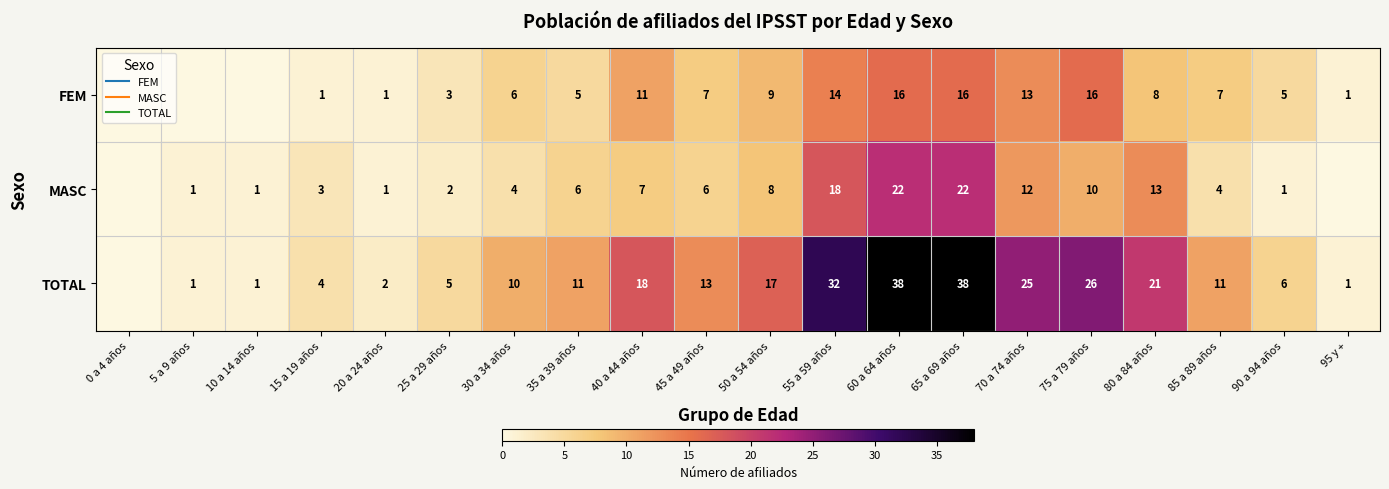

Where is FEM nearest to the value 8?

80 a 84 años